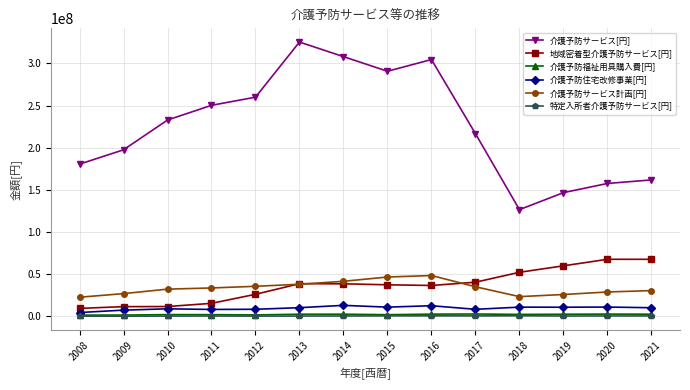

Does the chart display data point markers on the line(s)?

Yes